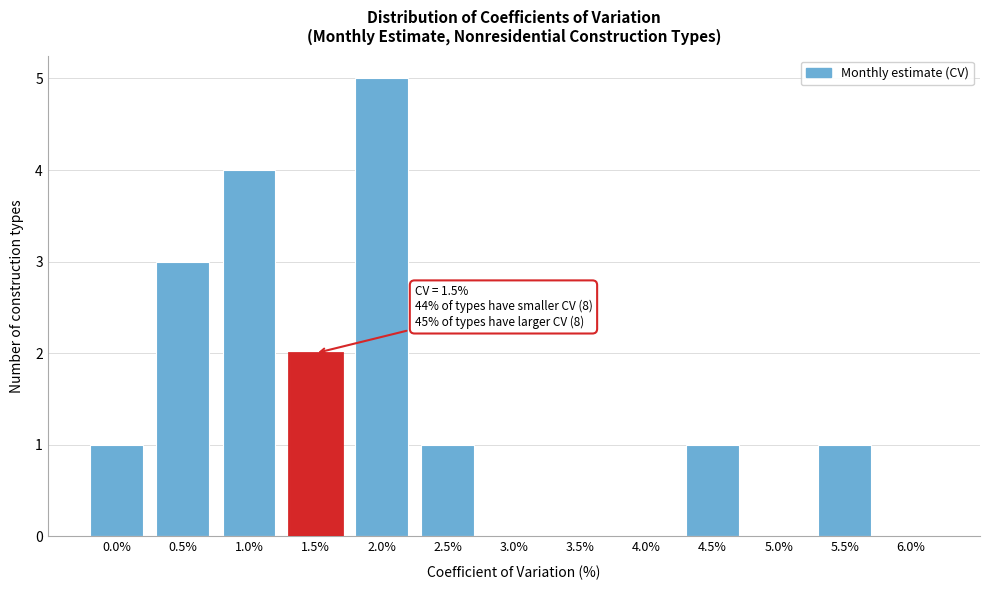

Reading left to right, transcribe all the data shown in this chart.

0.0%=1	0.5%=3	1.0%=4	1.5%=2	2.0%=5	2.5%=1	3.0%=0	3.5%=0	4.0%=0	4.5%=1	5.0%=0	5.5%=1	6.0%=0